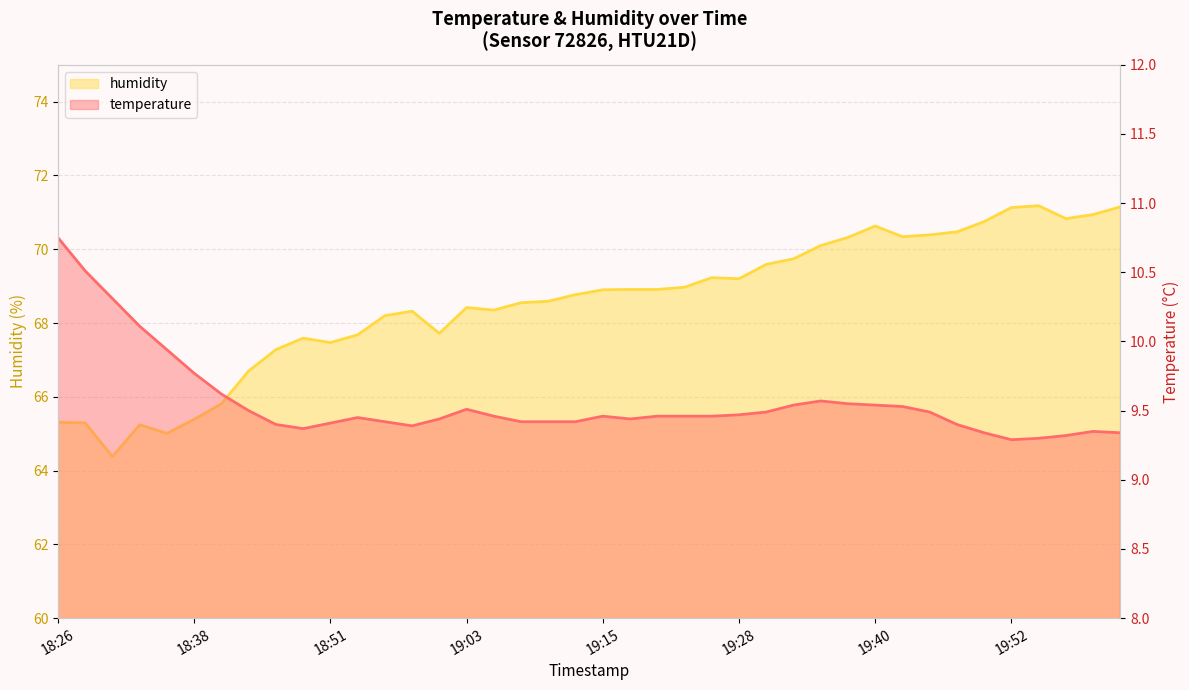

At which category does temperature reach its first local valley?

18:48